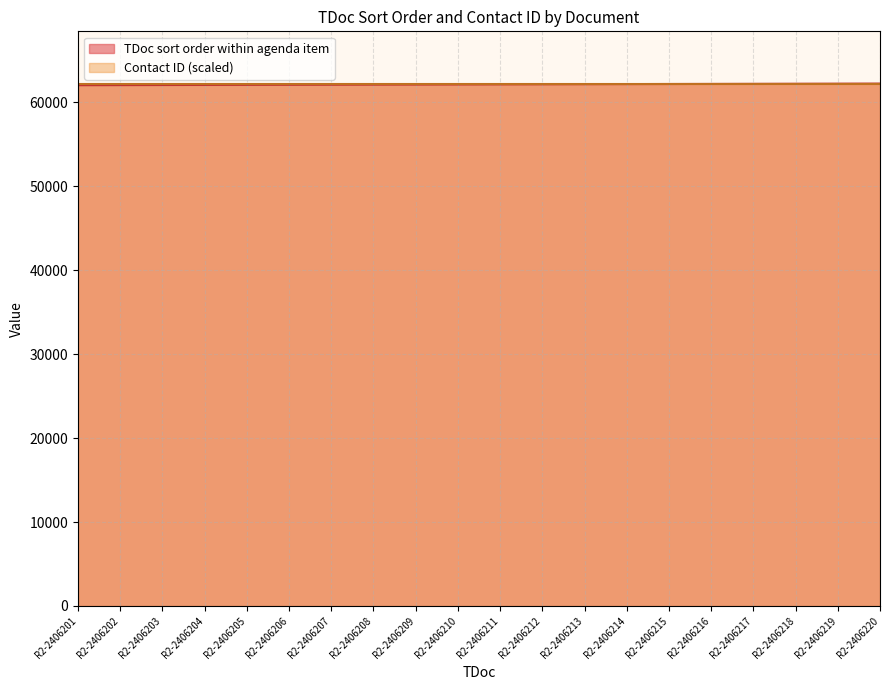

What is the average value?

62105